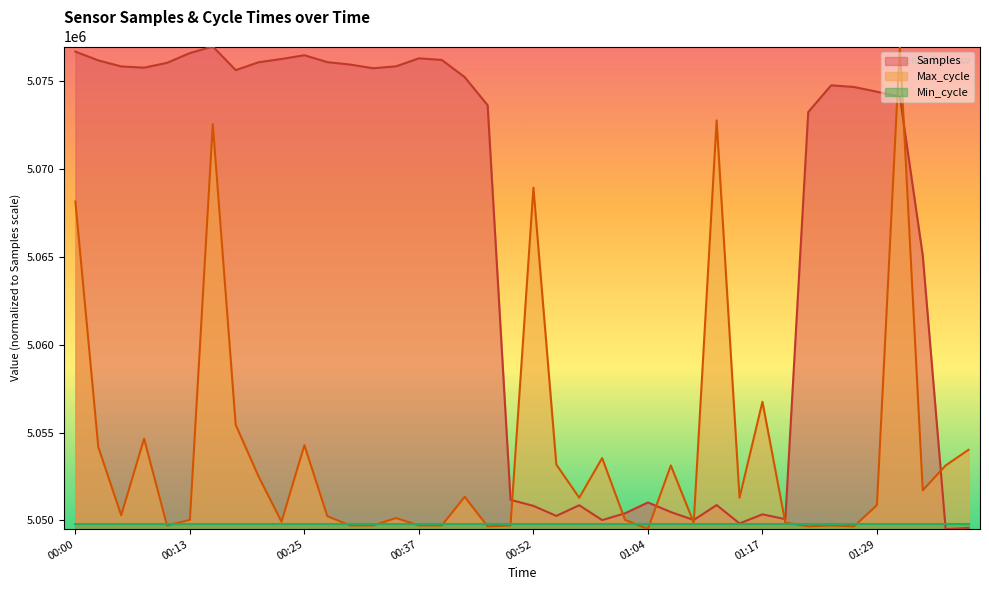

What is the difference between the maximum and minimum values in the Samples series?

27483.2